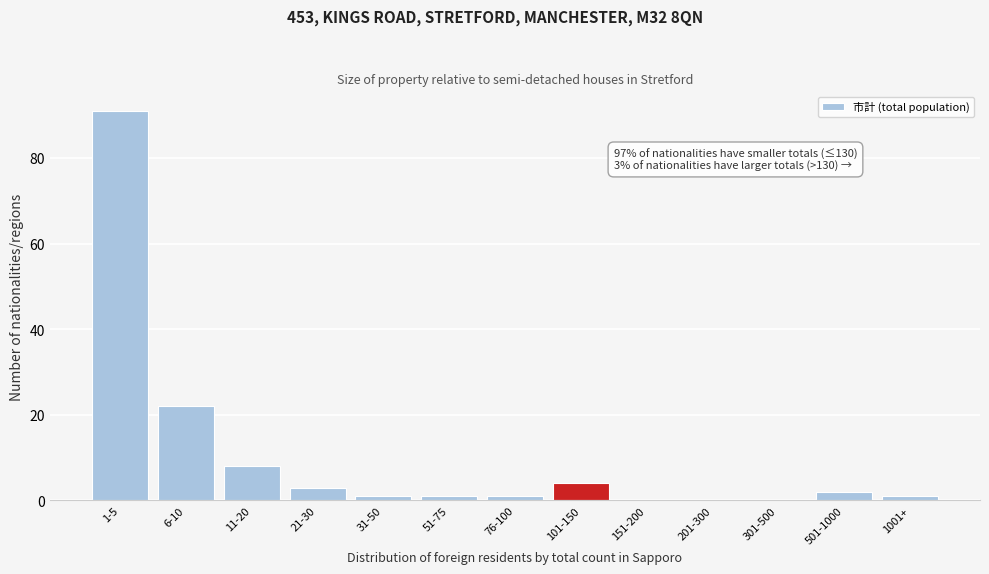

Reading right to left, transcribe all the data shown in this chart.

1001+=1	501-1000=2	301-500=0	201-300=0	151-200=0	101-150=4	76-100=1	51-75=1	31-50=1	21-30=3	11-20=8	6-10=22	1-5=91